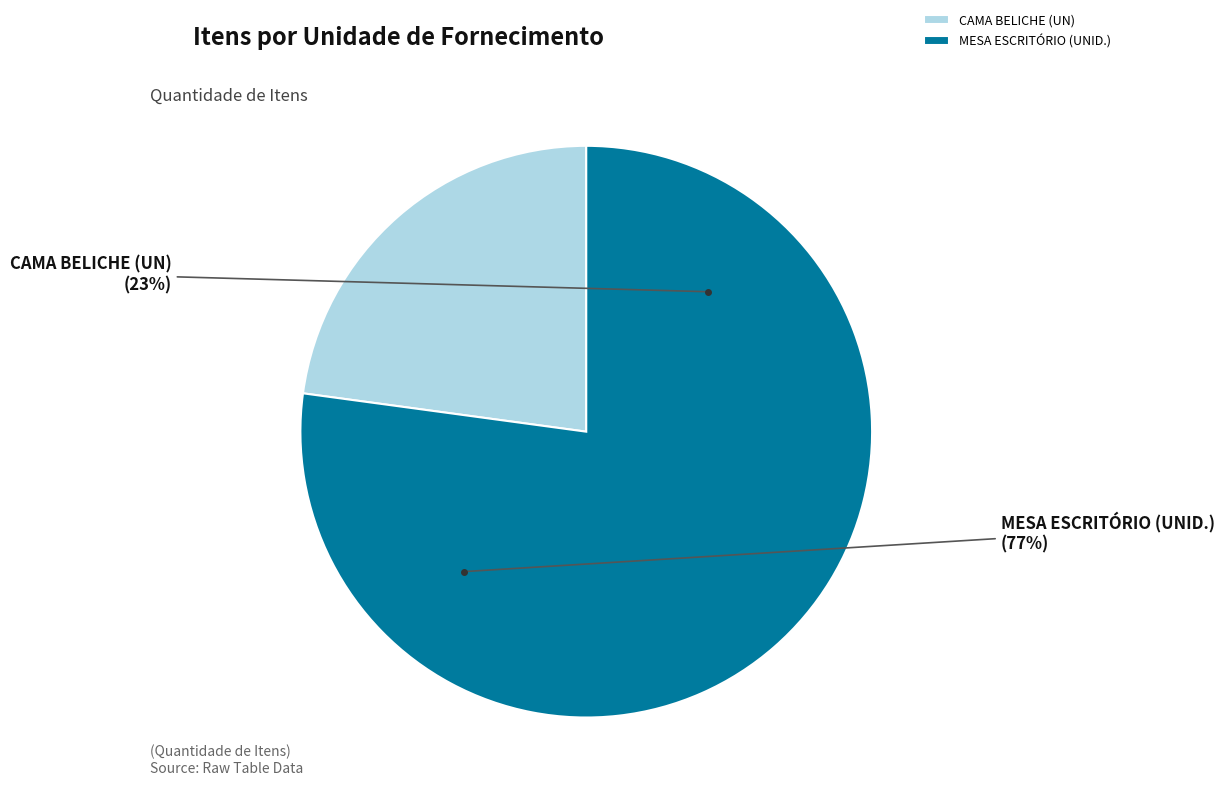

True or false: CAMA BELICHE (UN) accounts for 23% of the total.

True